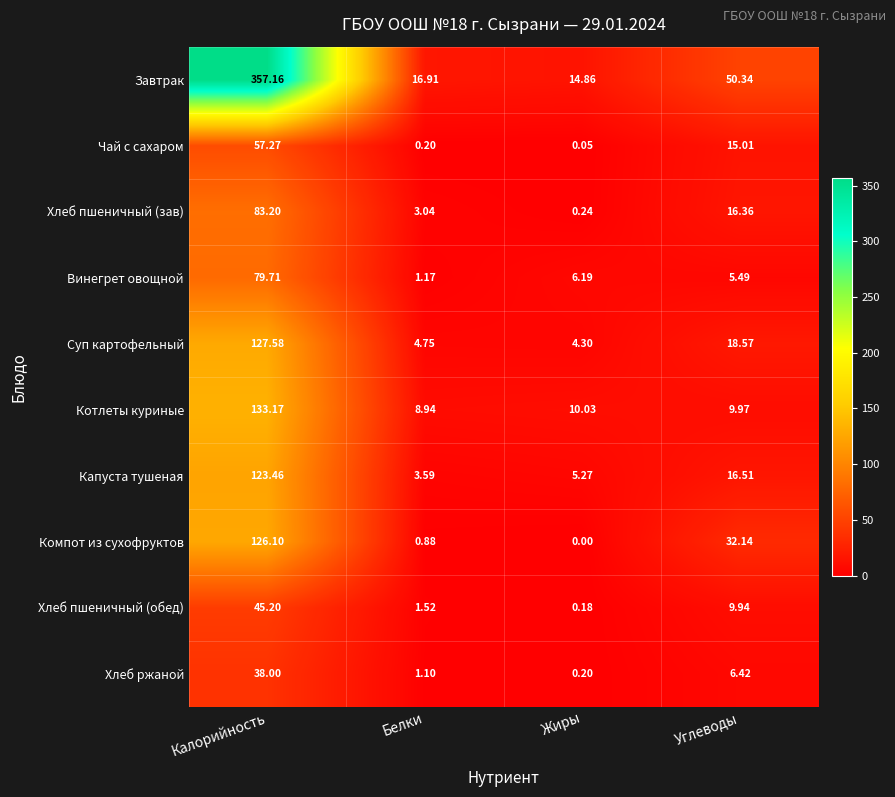

Which series has the widest spread of values?

Завтрак